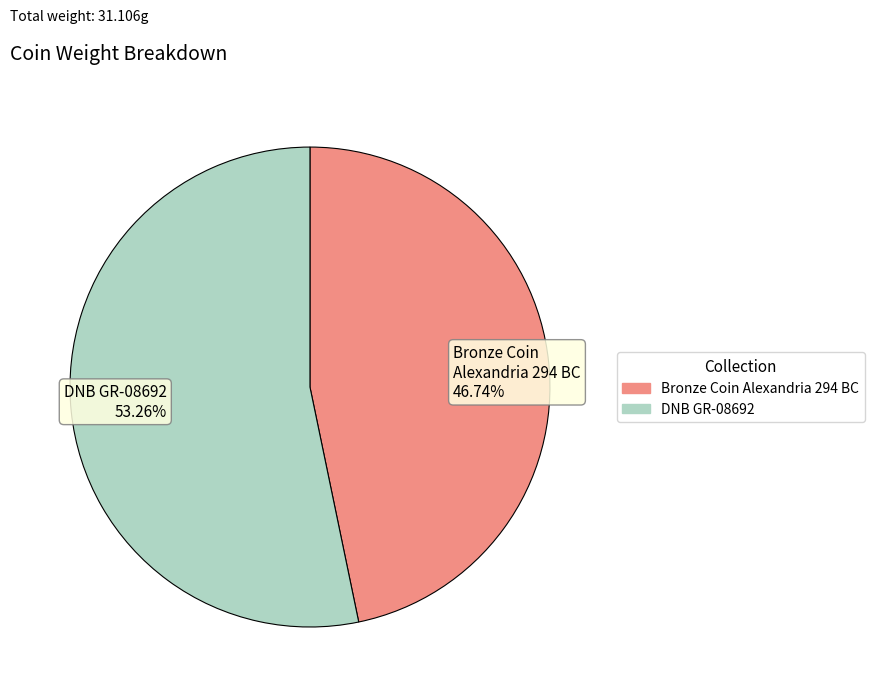

Between DNB GR-08692 53.26% and Bronze Coin Alexandria 294 BC 46.74%, which is larger?

DNB GR-08692 53.26%